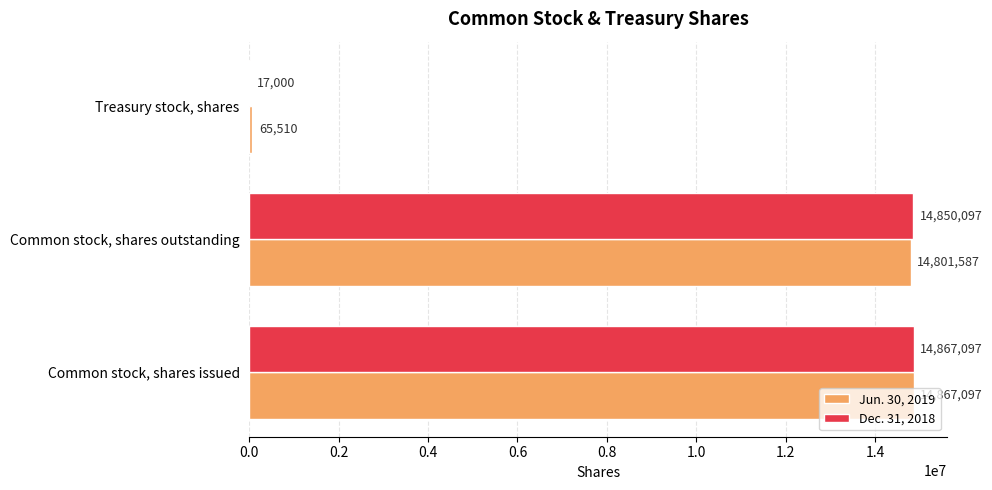

What is the highest value of the Dec. 31, 2018 series?

14867097